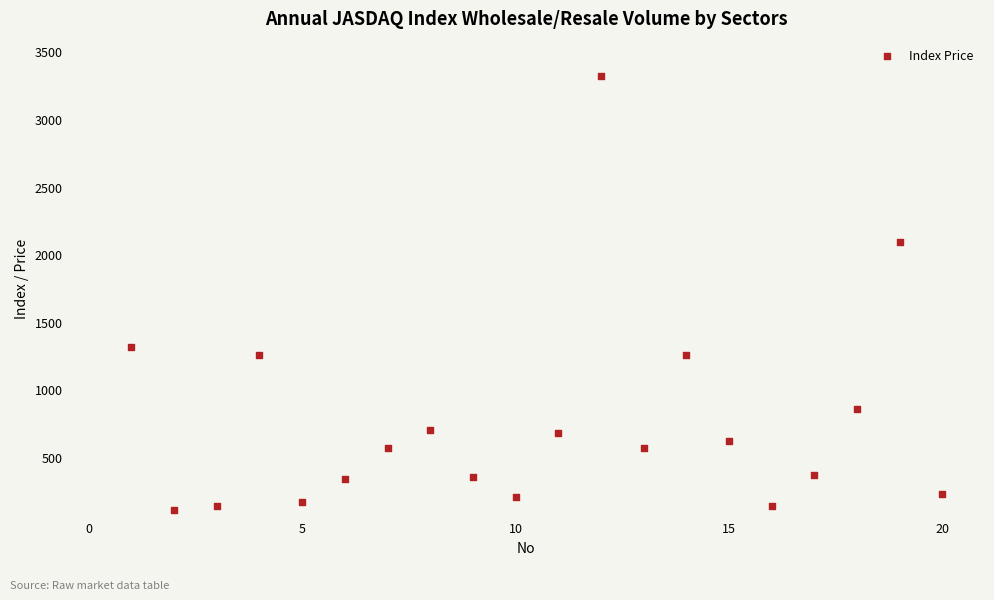

What is the range of Y values (max minus min)?

3209